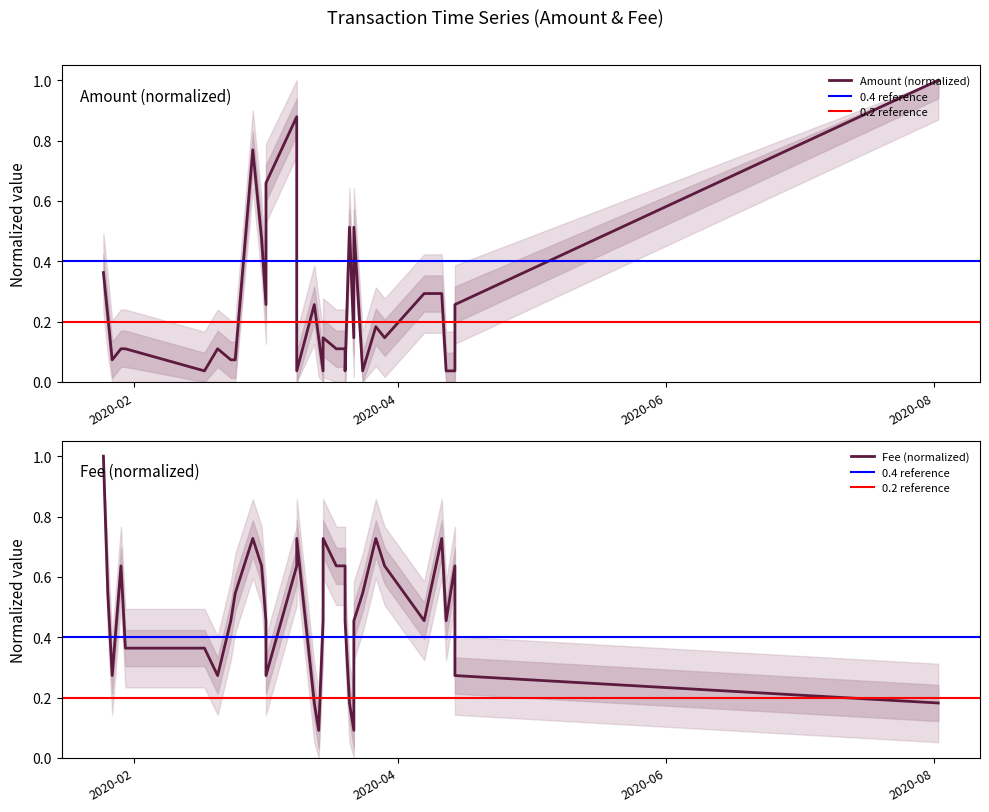

Reading left to right, what are all the values shown in this chart?

Amount: 2020-01-25=0.4	2020-01-26=0.2	2020-01-27=0.1	2020-01-29=0.1	2020-01-30=0.1	2020-02-17=0.0	2020-02-20=0.1	2020-02-23=0.1	2020-02-24=0.1	2020-02-28=0.8	2020-03-01=0.5	2020-03-02=0.3	2020-03-02=0.7	2020-03-09=0.9	2020-03-09=0.0	2020-03-13=0.3	2020-03-14=0.1	2020-03-15=0.0	2020-03-15=0.1	2020-03-18=0.1	2020-03-20=0.1	2020-03-20=0.0	2020-03-21=0.5	2020-03-22=0.1	2020-03-22=0.5	2020-03-24=0.0	2020-03-27=0.2	2020-03-29=0.1	2020-04-07=0.3	2020-04-11=0.3	2020-04-12=0.0	2020-04-14=0.0	2020-04-14=0.3	2020-08-02=1.0
Fee: 2020-01-25=1.0	2020-01-26=0.5	2020-01-27=0.3	2020-01-29=0.6	2020-01-30=0.4	2020-02-17=0.4	2020-02-20=0.3	2020-02-23=0.5	2020-02-24=0.5	2020-02-28=0.7	2020-03-01=0.6	2020-03-02=0.5	2020-03-02=0.3	2020-03-09=0.6	2020-03-09=0.7	2020-03-13=0.2	2020-03-14=0.1	2020-03-15=0.5	2020-03-15=0.7	2020-03-18=0.6	2020-03-20=0.6	2020-03-20=0.5	2020-03-21=0.2	2020-03-22=0.1	2020-03-22=0.5	2020-03-24=0.5	2020-03-27=0.7	2020-03-29=0.6	2020-04-07=0.5	2020-04-11=0.7	2020-04-12=0.5	2020-04-14=0.6	2020-04-14=0.3	2020-08-02=0.2